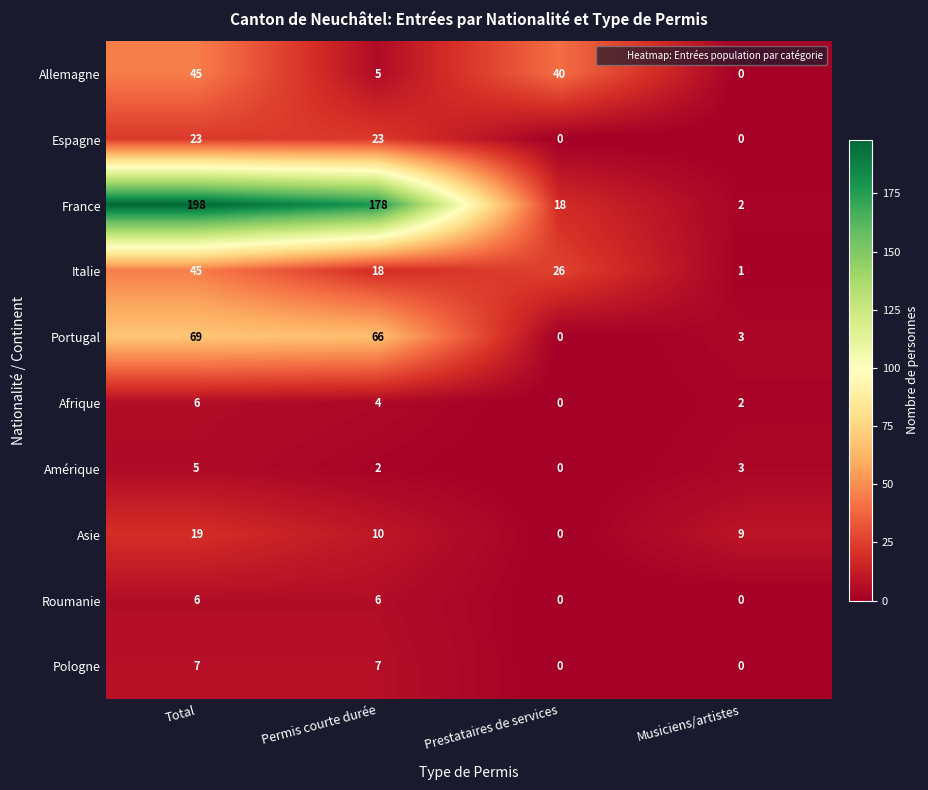

Between Total and Permis courte durée, which series saw the biggest shift?

Allemagne